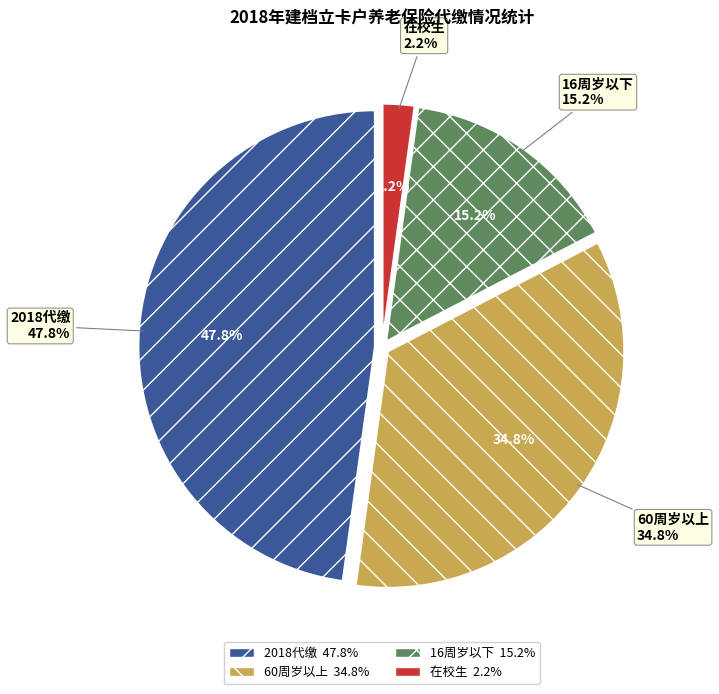

Which slice is the largest?

2018代缴